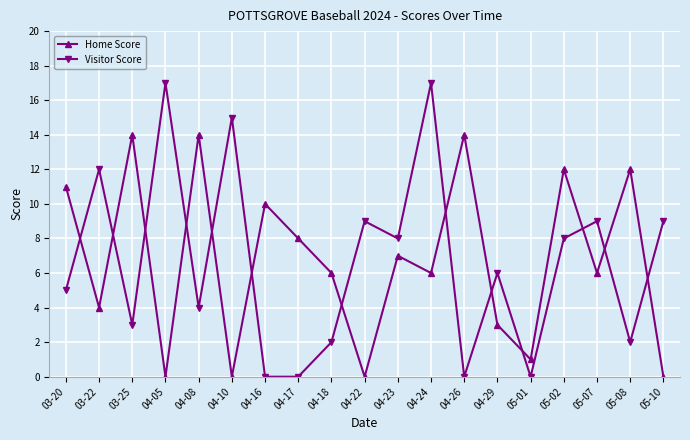

What is the value of the Home Score point at the 9th from the left?

6